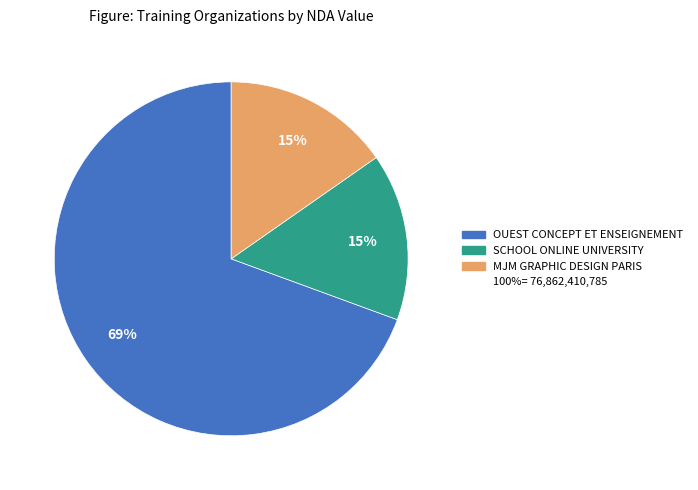

Is there a majority slice in this chart?

Yes